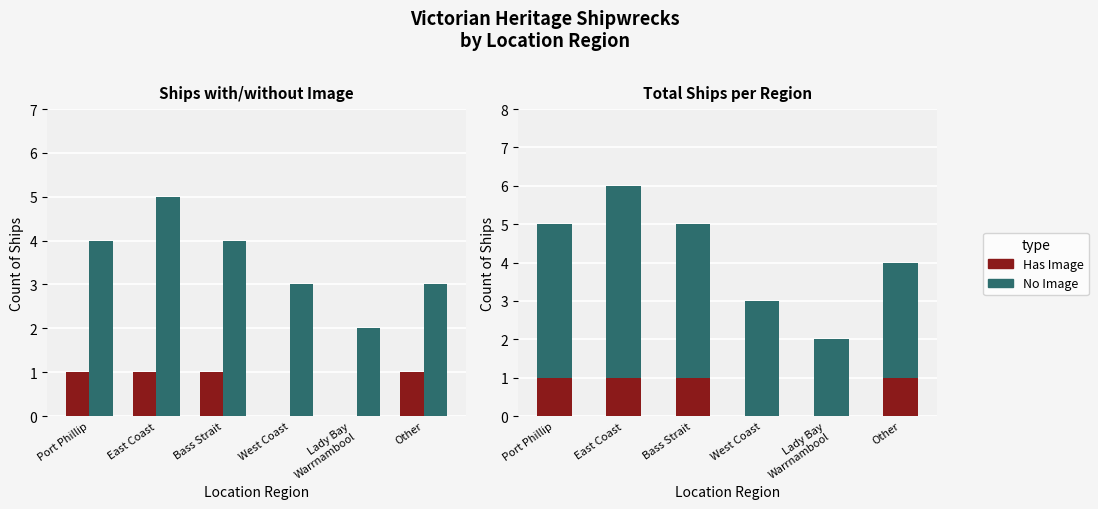

What is the difference between the maximum and minimum values in the Has Image series?

1